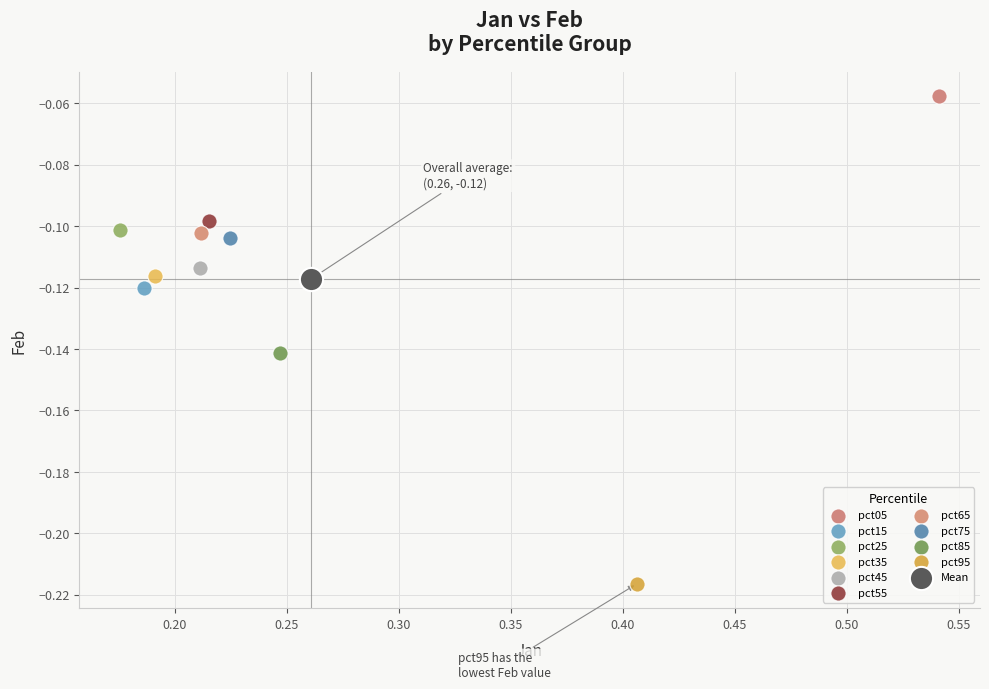

Which series reaches the maximum Y coordinate?

pct05